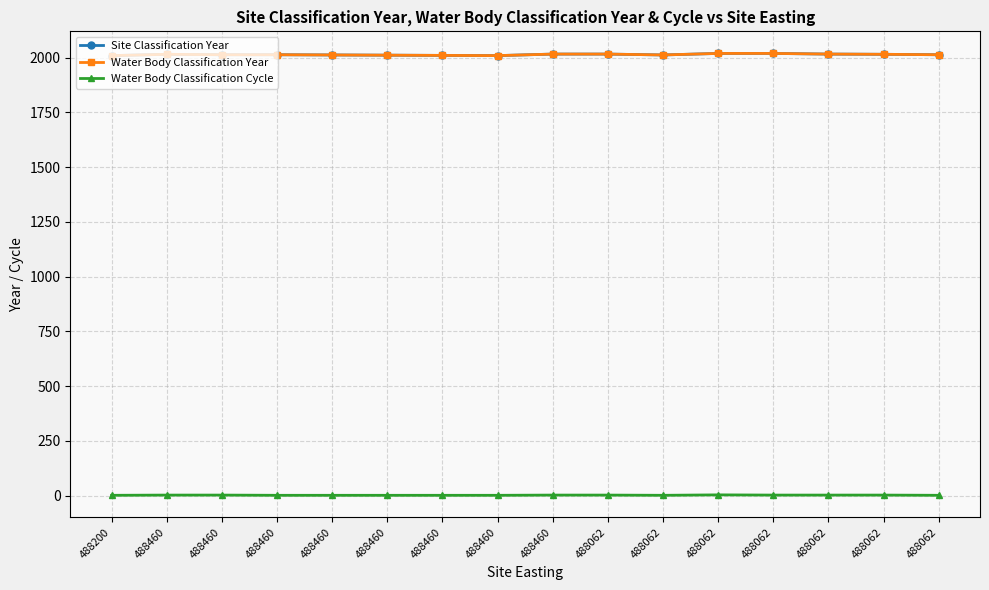

Is the value of Water Body Classification Year at 488062 greater than the value of Site Classification Year at 488460?

Yes